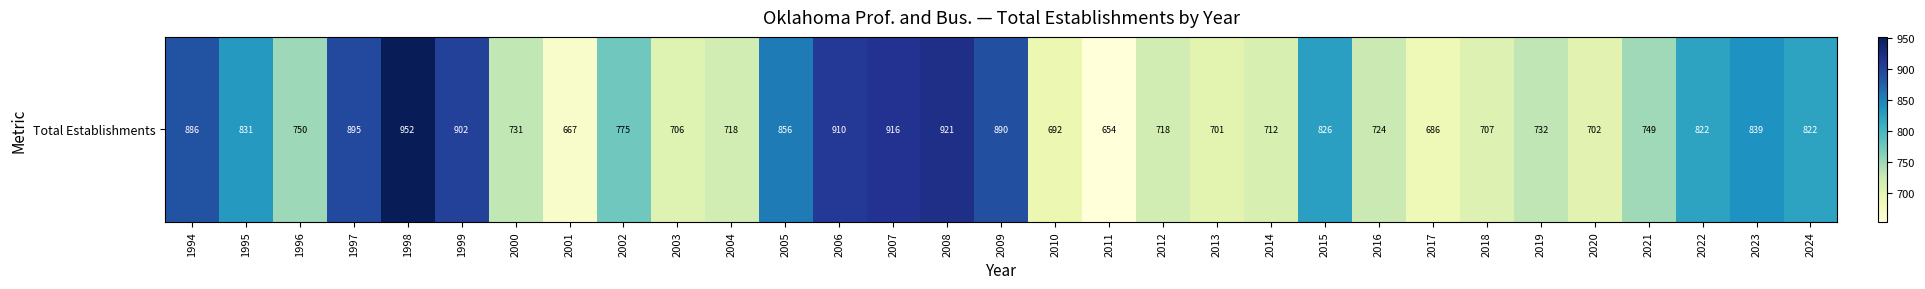

The chart shows a value of 1250 at 2014. True or false?

False